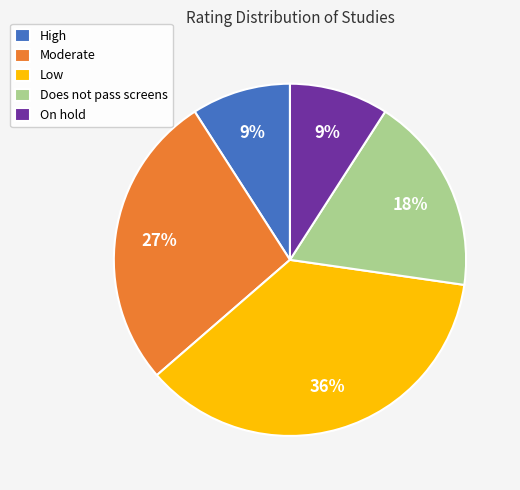

How many slices are in this pie chart?

5